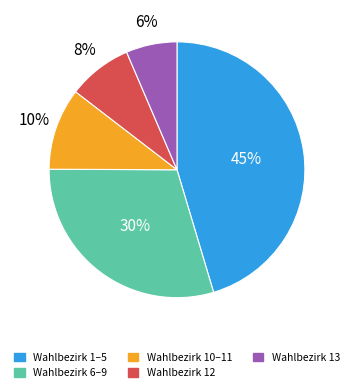

To the nearest percent, what is the average slice percentage?

20%